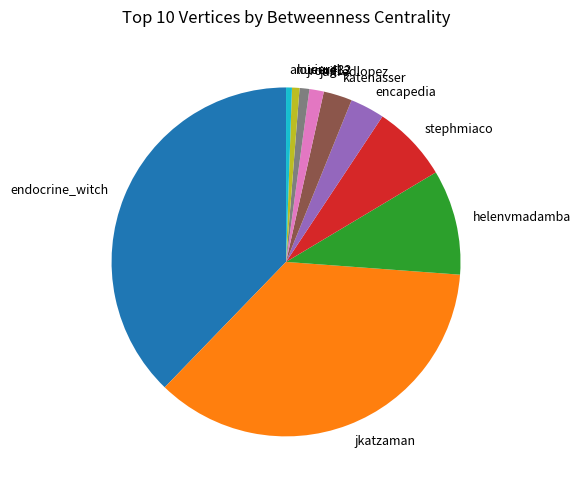

What is the largest slice in the pie chart?

endocrine_witch